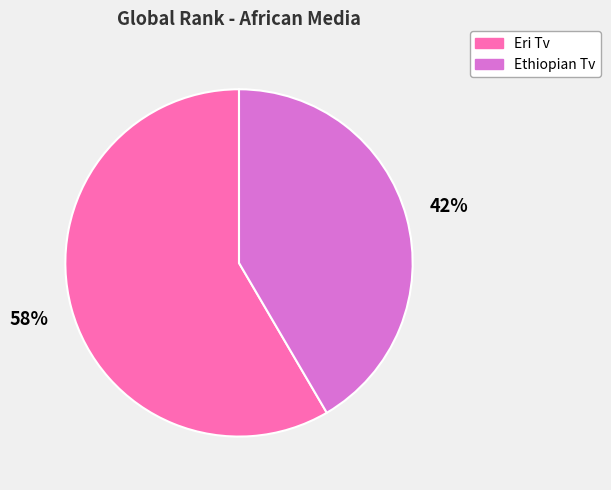

Which category has the biggest portion of the pie?

Eri Tv